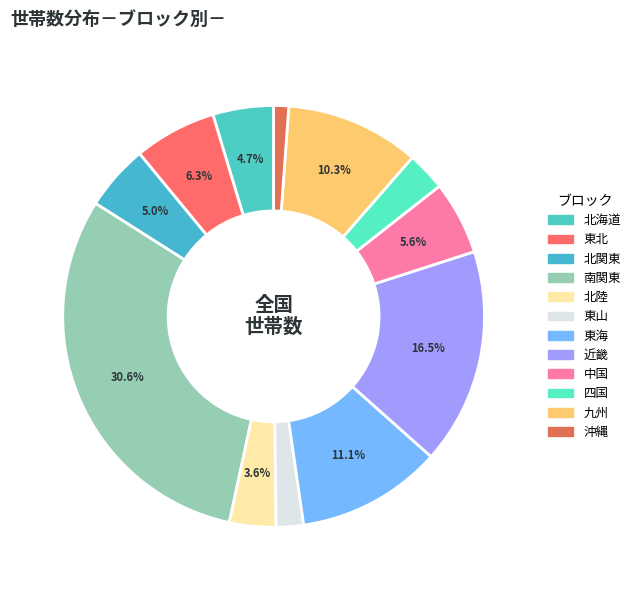

Is the sum of 九州 and 近畿 greater than half?

No